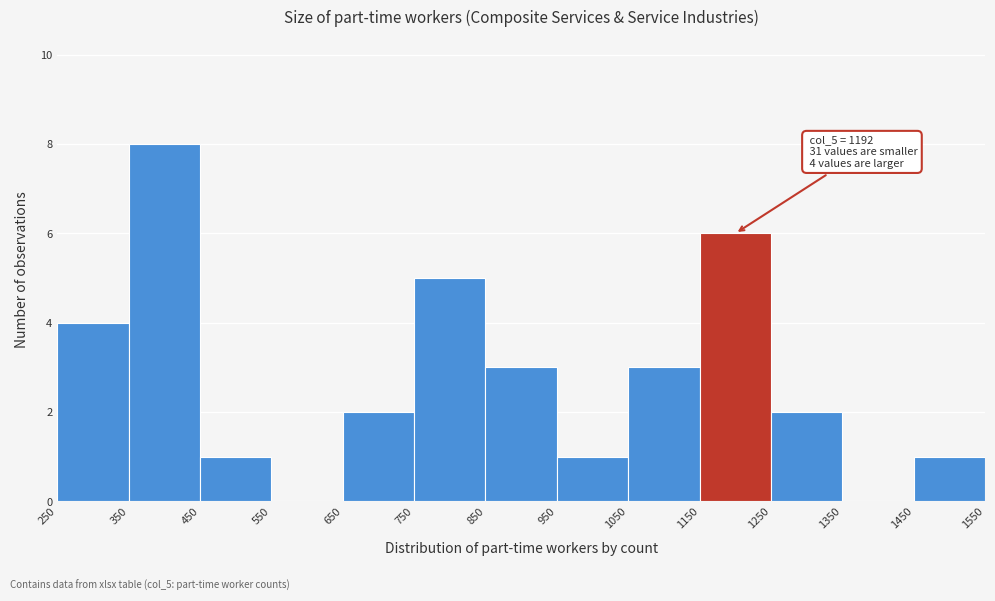

Which range on the x-axis has the tallest bar?

350 to 450